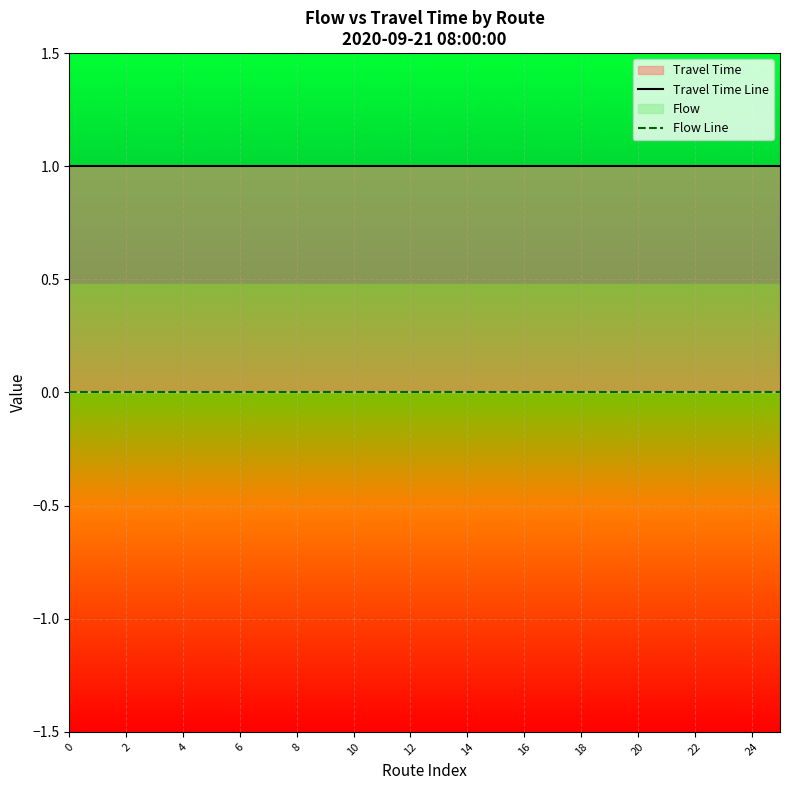

Rank the series by their average value, from highest to lowest.

Travel Time Line, Flow Line